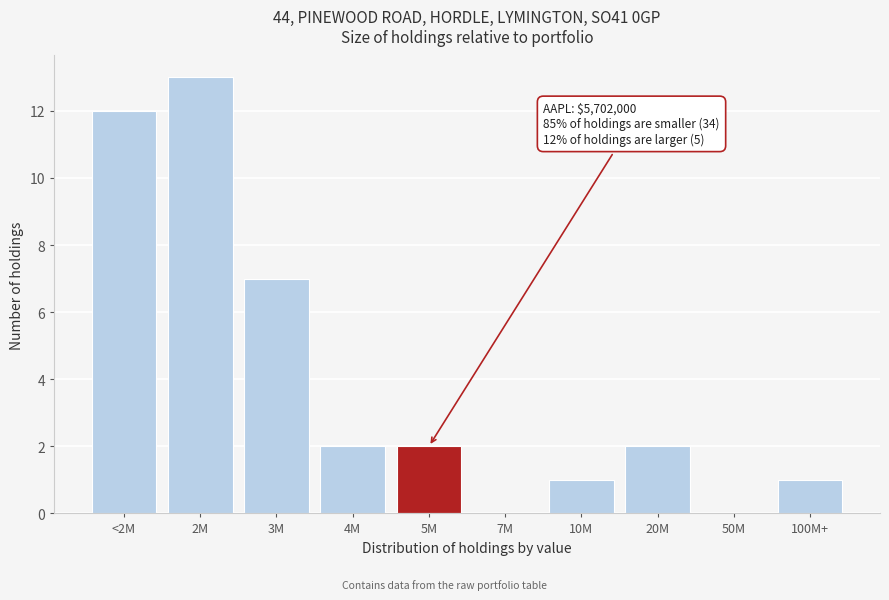

Reading right to left, what are all the values shown in this chart?

100M+=1	50M=0	20M=2	10M=1	7M=0	5M=2	4M=2	3M=7	2M=13	<2M=12